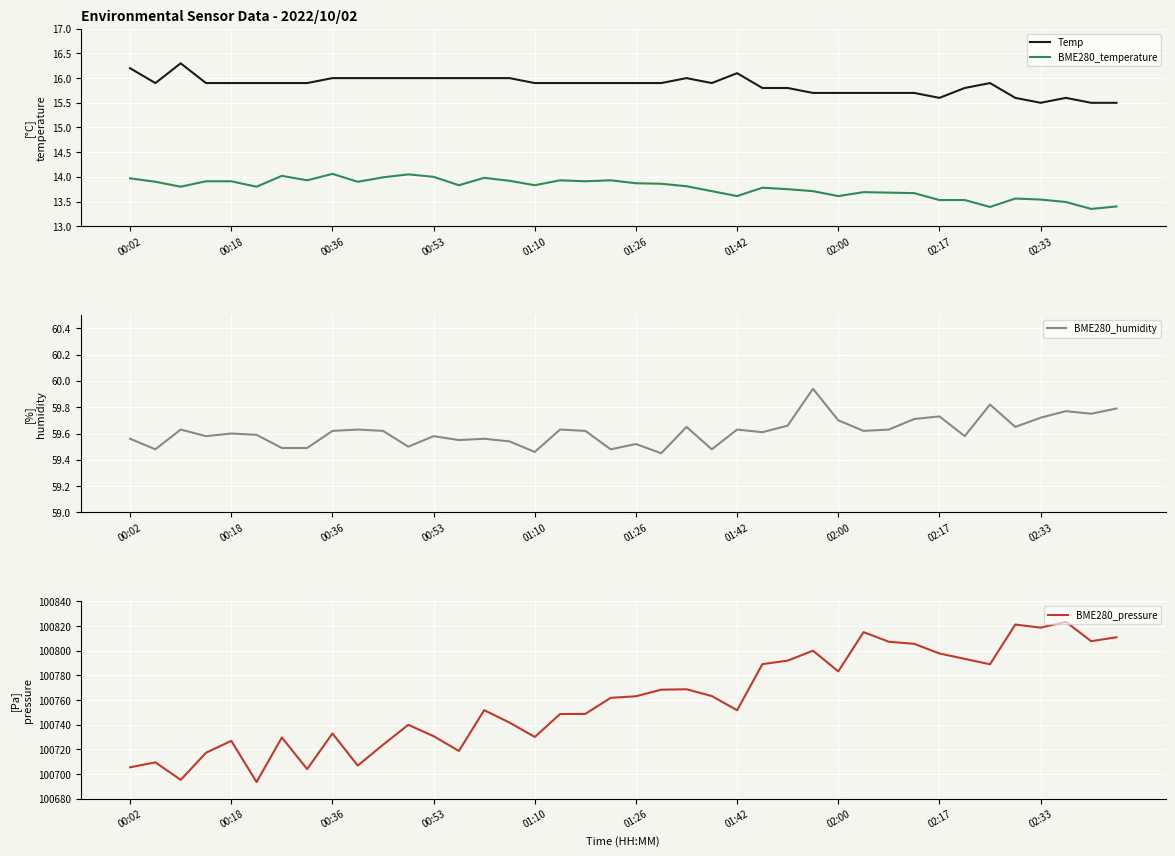

True or false: Temp and BME280_pressure cross at least once.

False